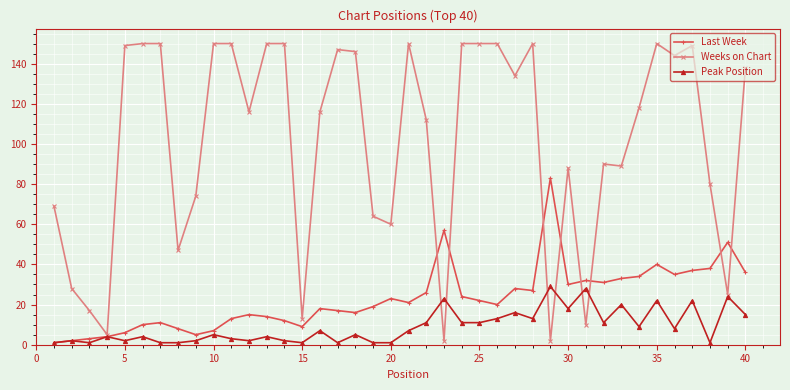

What is the highest value of the Peak Position series?

29